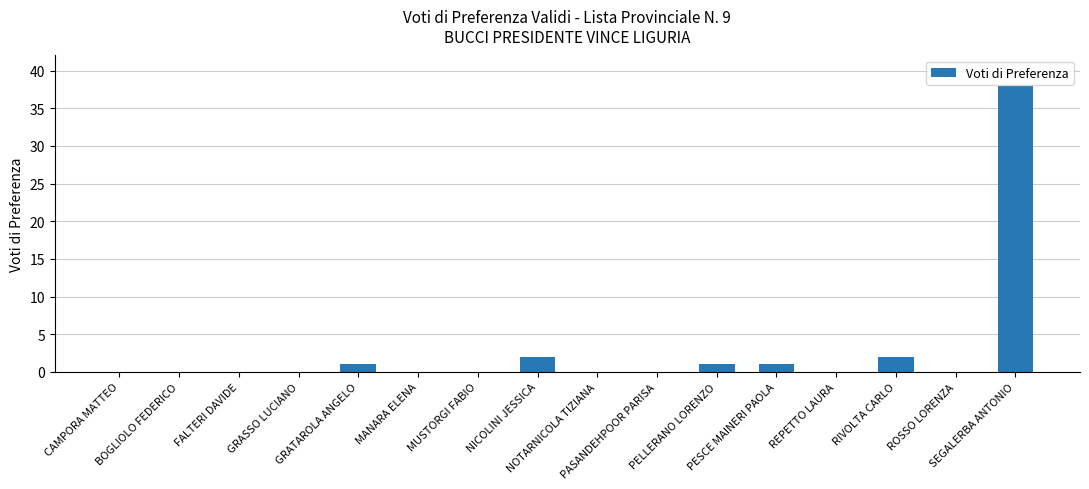

Is it true that the value at PASANDEHPOOR PARISA is 20?

False